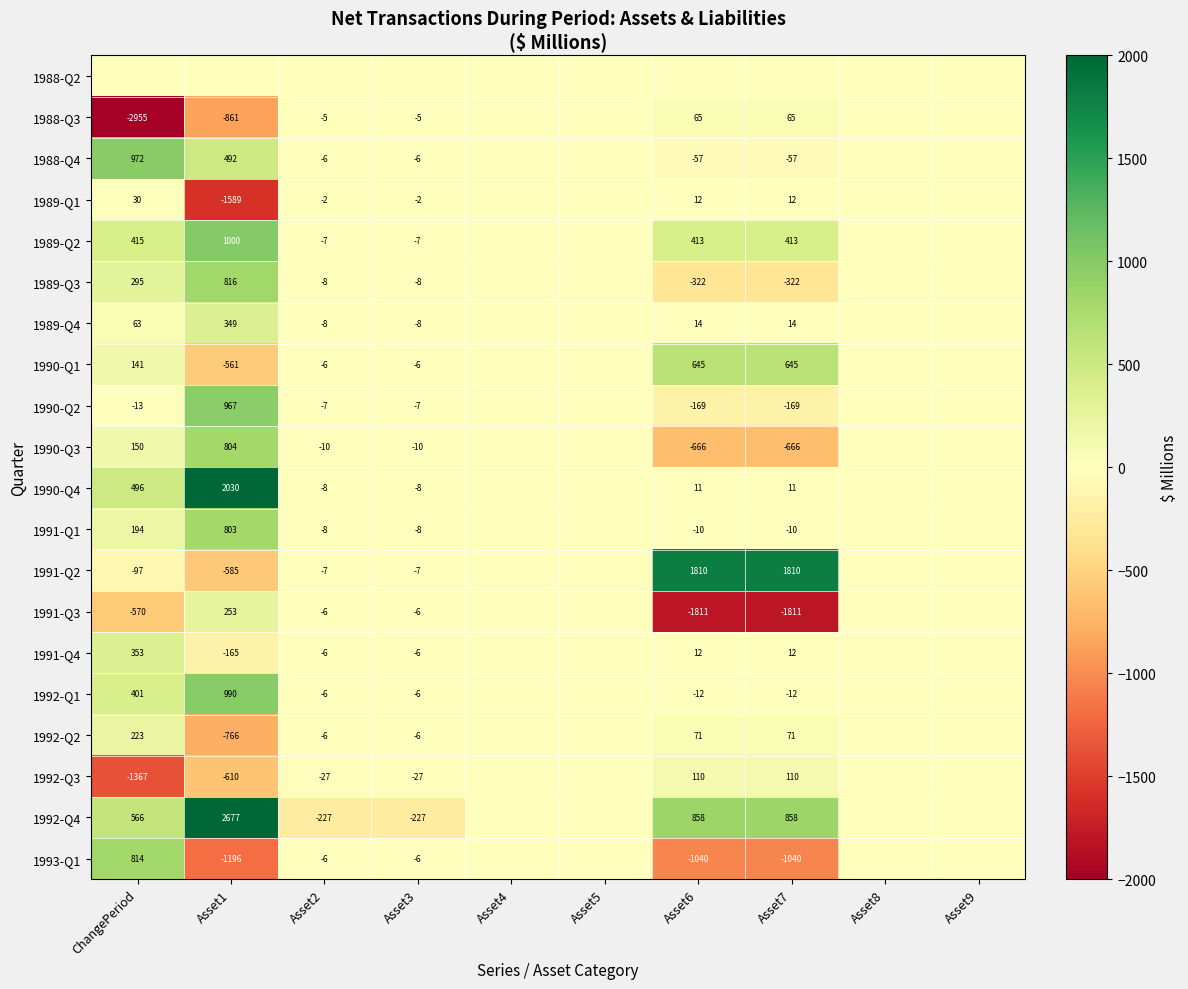

The 1990-Q2 series shows -9 at Asset3. True or false?

False